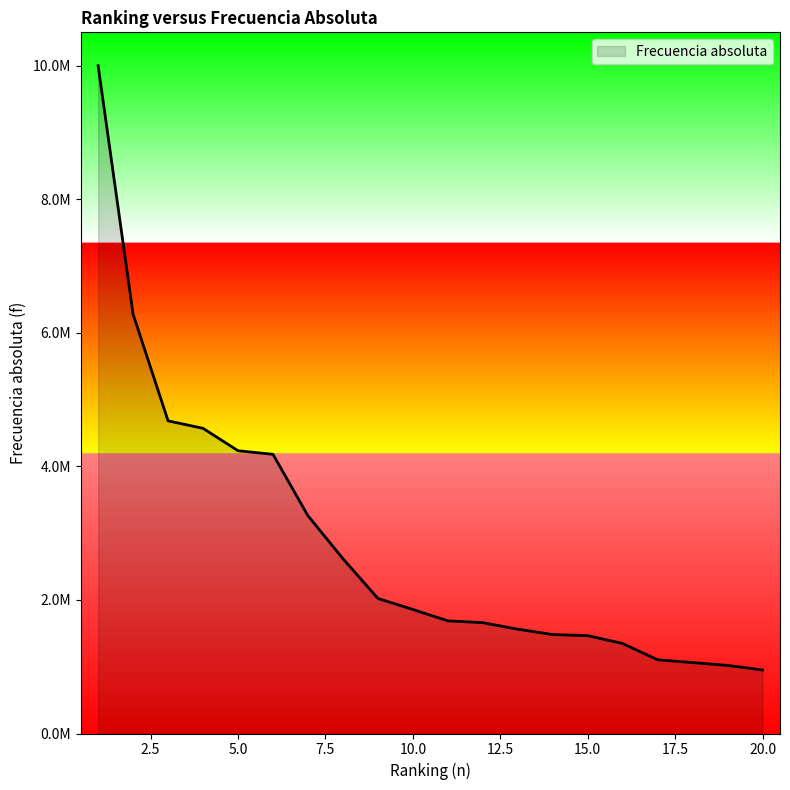

Does the chart display data point markers on the line(s)?

No